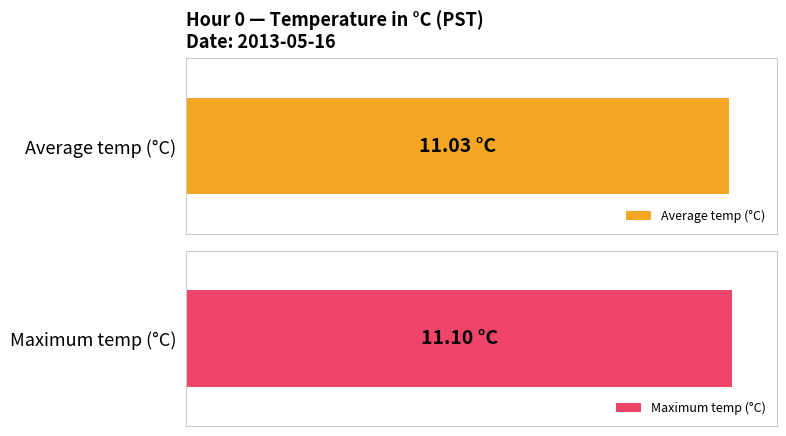

What is the total value across all series at 8?

22.2